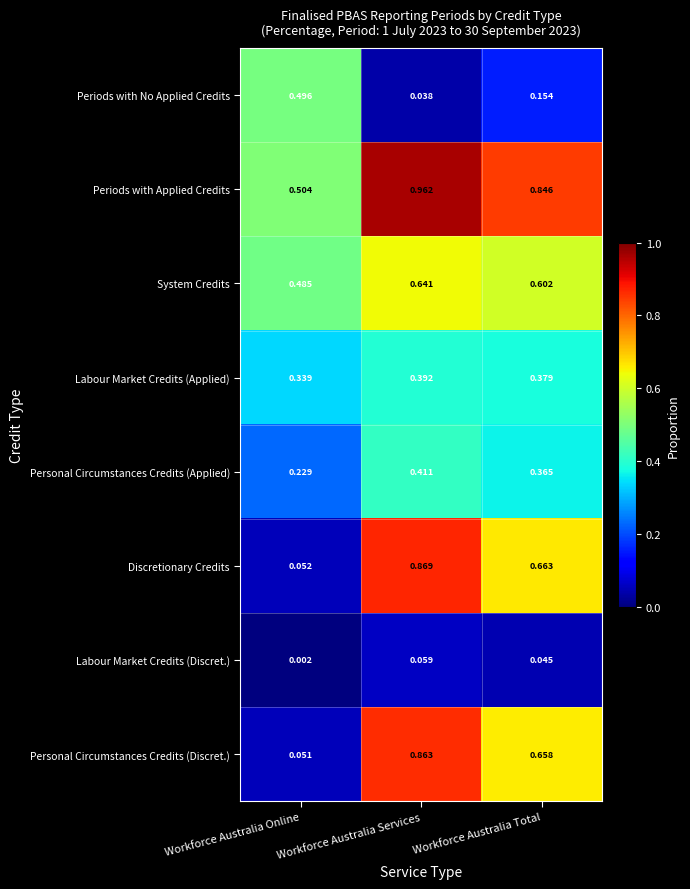

Which category has the lowest value in the Discretionary Credits series?

Workforce Australia Online